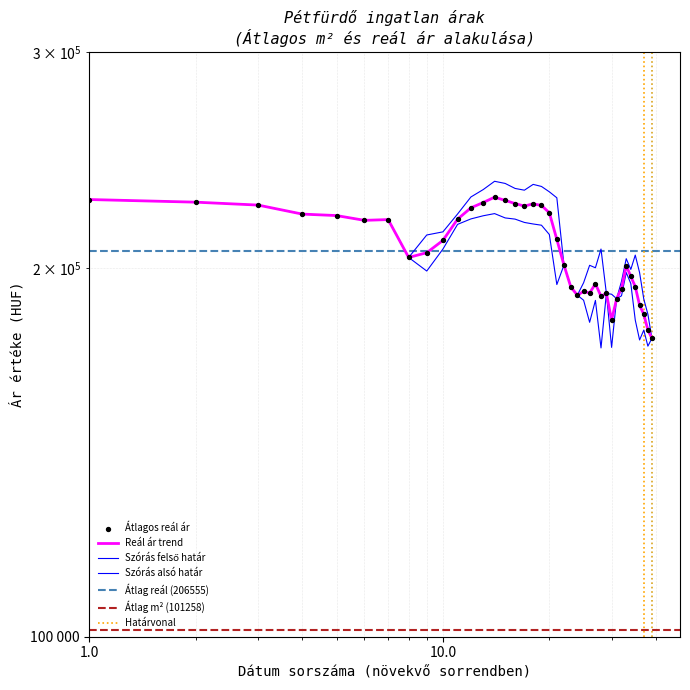

Which series has the largest total across all categories?

Szórás felső határ